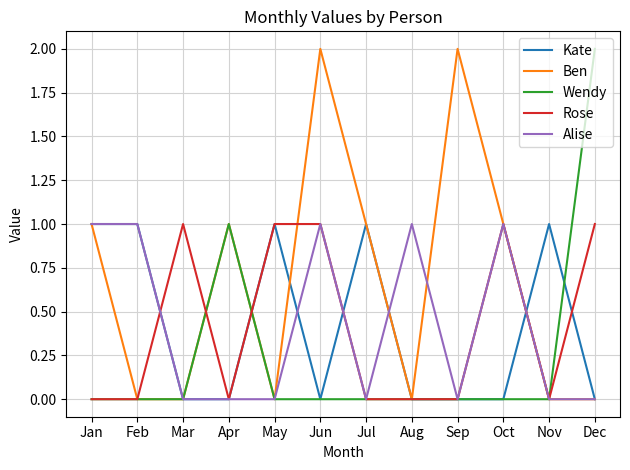

Reading right to left, list all the values displayed in this chart.

Kate: Dec=0	Nov=1	Oct=0	Sep=0	Aug=0	Jul=1	Jun=0	May=1	Apr=0	Mar=0	Feb=1	Jan=1
Ben: Dec=0	Nov=0	Oct=1	Sep=2	Aug=0	Jul=1	Jun=2	May=0	Apr=1	Mar=0	Feb=0	Jan=1
Wendy: Dec=2	Nov=0	Oct=0	Sep=0	Aug=0	Jul=0	Jun=0	May=0	Apr=1	Mar=0	Feb=0	Jan=0
Rose: Dec=1	Nov=0	Oct=1	Sep=0	Aug=0	Jul=0	Jun=1	May=1	Apr=0	Mar=1	Feb=0	Jan=0
Alise: Dec=0	Nov=0	Oct=1	Sep=0	Aug=1	Jul=0	Jun=1	May=0	Apr=0	Mar=0	Feb=1	Jan=1